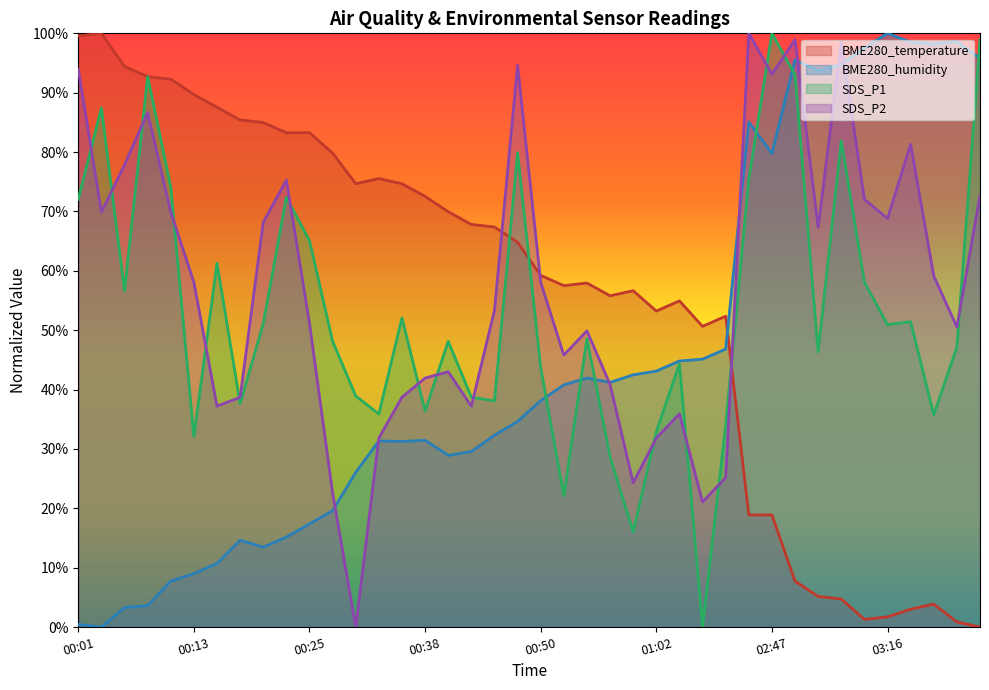

What is the label of the 27th point from the right?

00:33